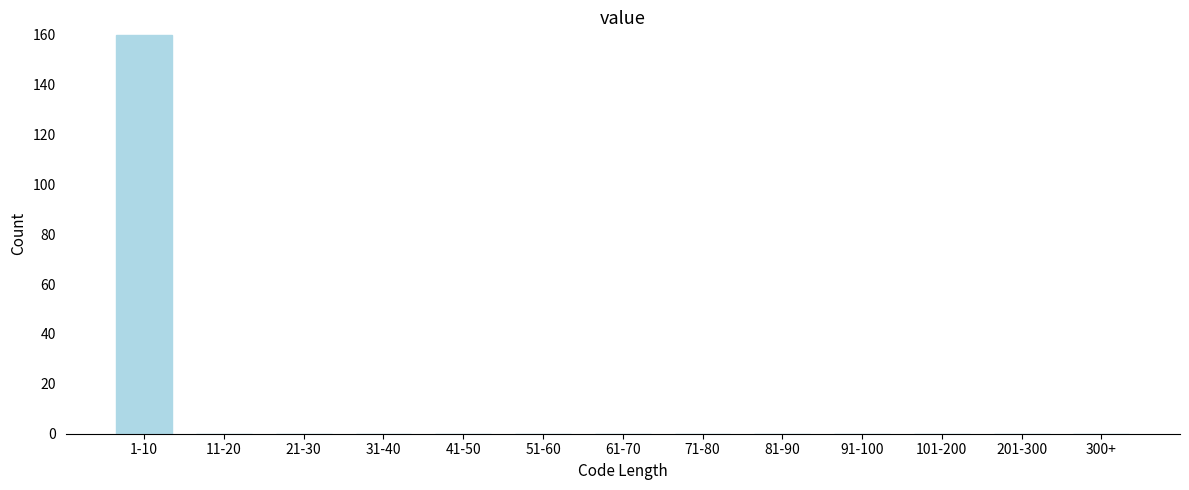

Reading right to left, what are all the values shown in this chart?

300+=0	201-300=0	101-200=0	91-100=0	81-90=0	71-80=0	61-70=0	51-60=0	41-50=0	31-40=0	21-30=0	11-20=0	1-10=160